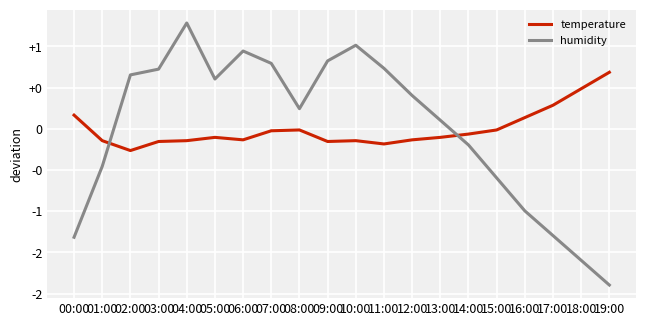

Does the chart have visible grid lines?

Yes